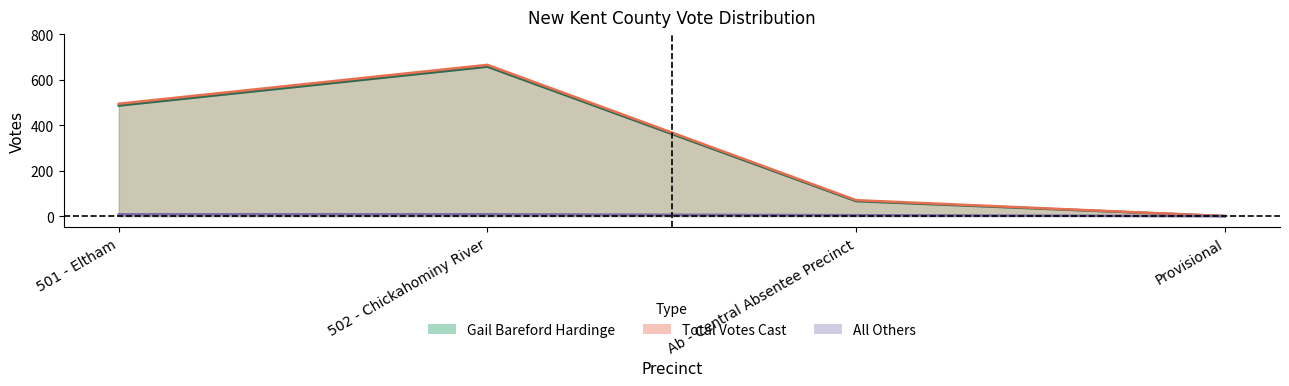

Reading right to left, what are all the values shown in this chart?

Gail Bareford Hardinge: Provisional=0	Ab - Central Absentee Precinct=66	502 - Chickahominy River=657	501 - Eltham=486
All Others: Provisional=0	Ab - Central Absentee Precinct=4	502 - Chickahominy River=8	501 - Eltham=8
Total Votes Cast: Provisional=0	Ab - Central Absentee Precinct=70	502 - Chickahominy River=665	501 - Eltham=494